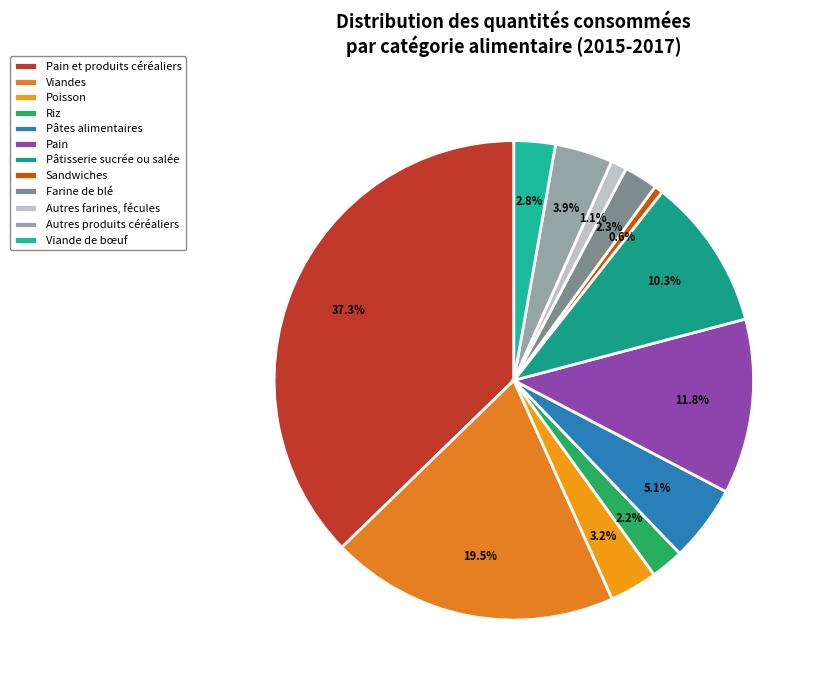

Combined, do Autres produits céréaliers and Pâtes alimentaires account for over 50%?

No